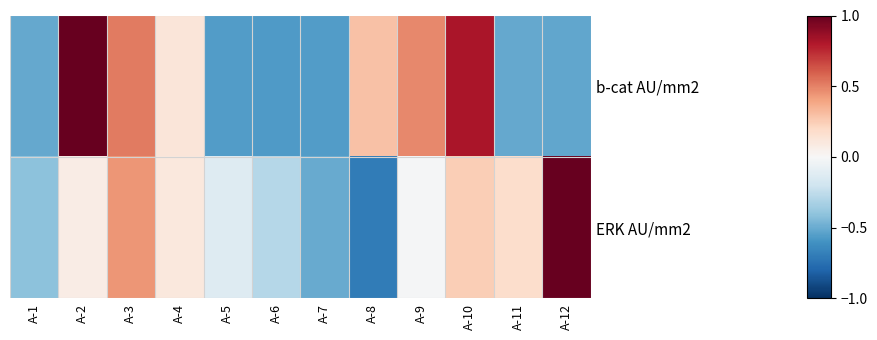

What is the total value across all series at A-3?

1.0